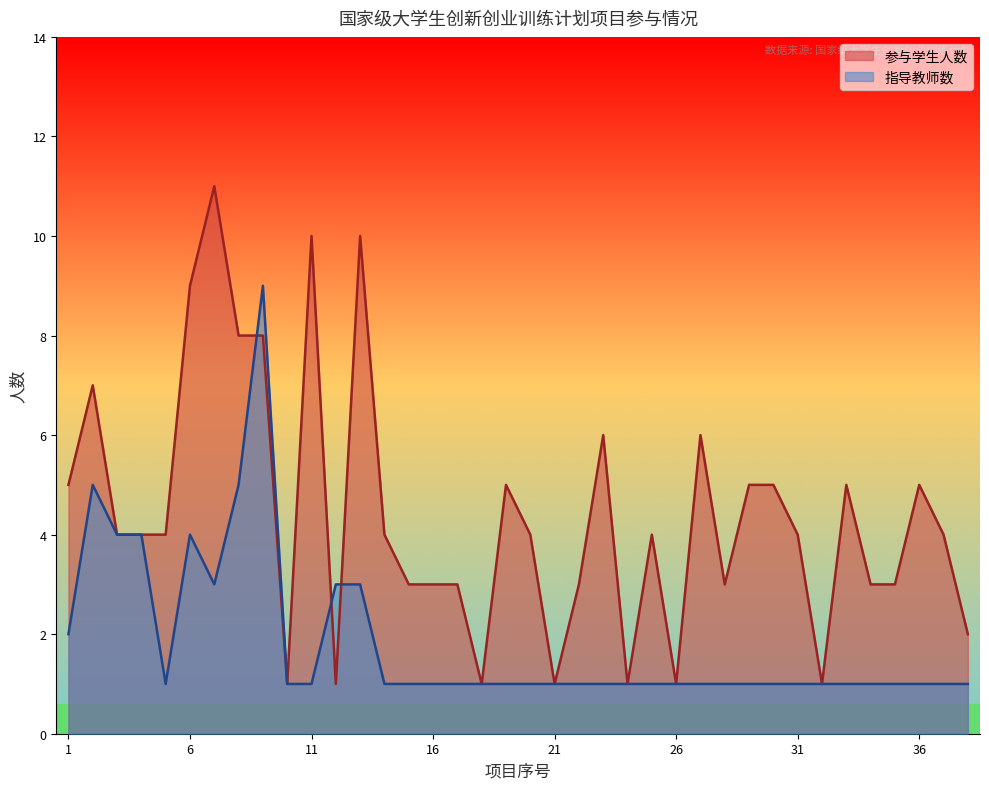

What is the value of the 指导教师数 point at the 24th from the left?

1